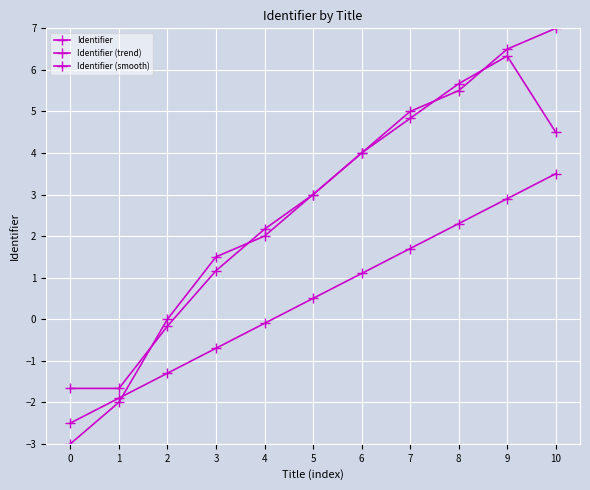

Which has a higher value, 8 or 4?

8